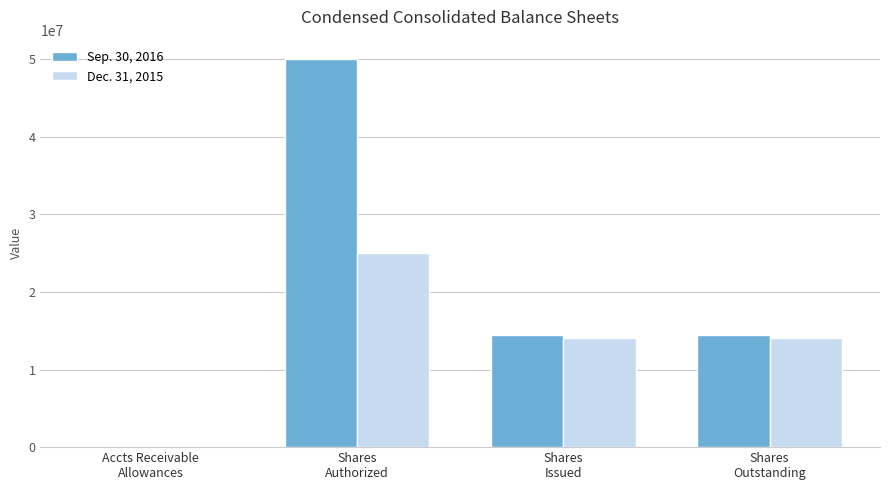

At which label does Dec. 31, 2015 first exceed 14030221?

Shares
Authorized